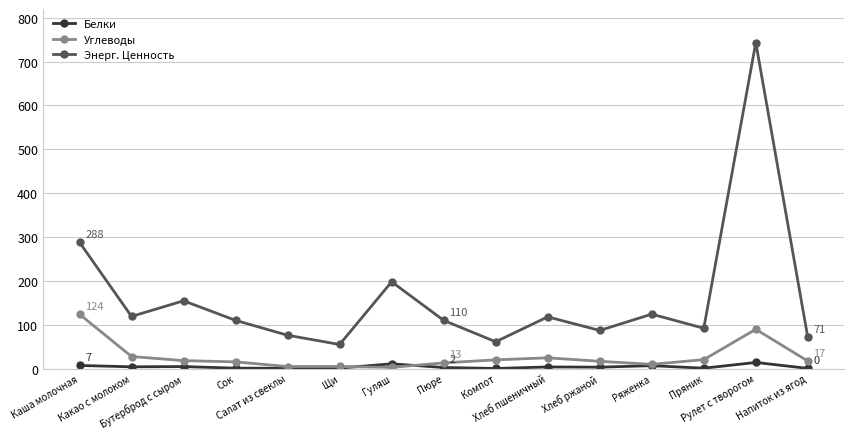

At which category is the sum across all series the highest?

Рулет с творогом